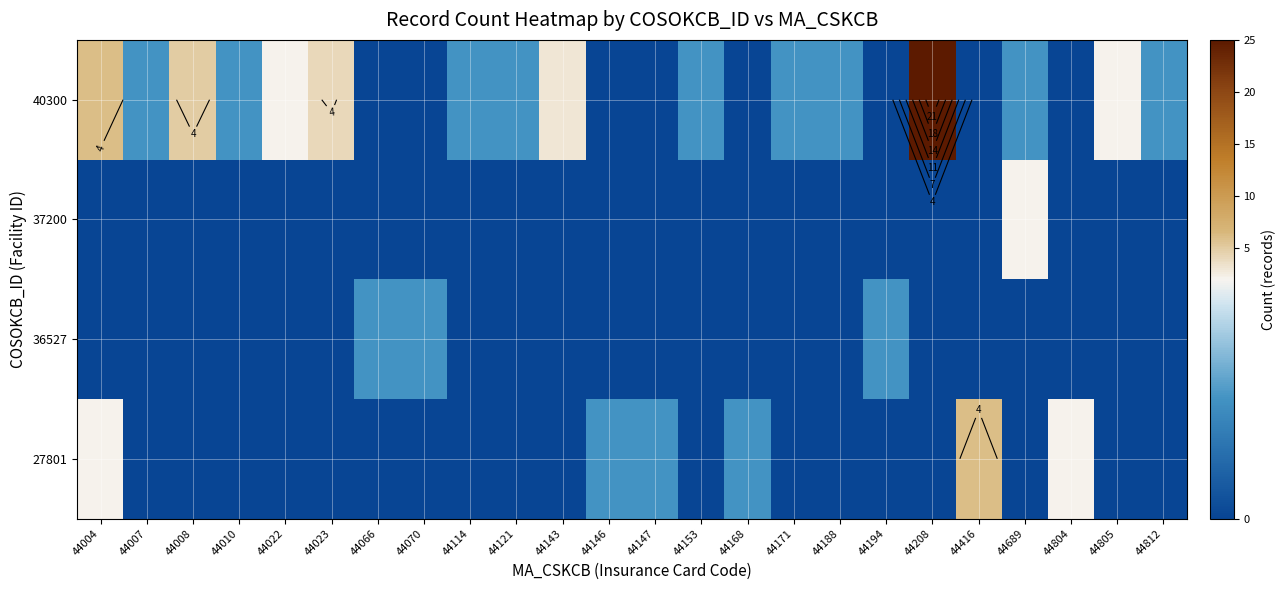

Rank the categories by 40300 value from highest to lowest.

44208, 44004, 44008, 44023, 44143, 44022, 44805, 44007, 44010, 44114, 44121, 44153, 44171, 44188, 44689, 44812, 44066, 44070, 44146, 44147, 44168, 44194, 44416, 44804